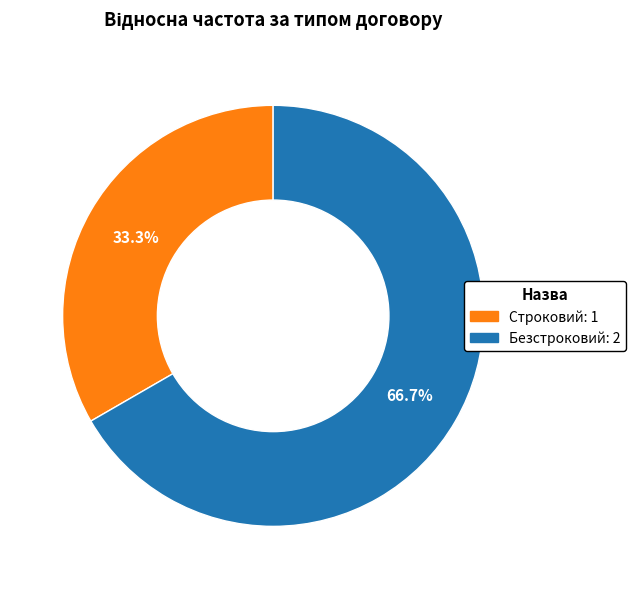

Which has a higher value, Безстроковий or Строковий?

Безстроковий